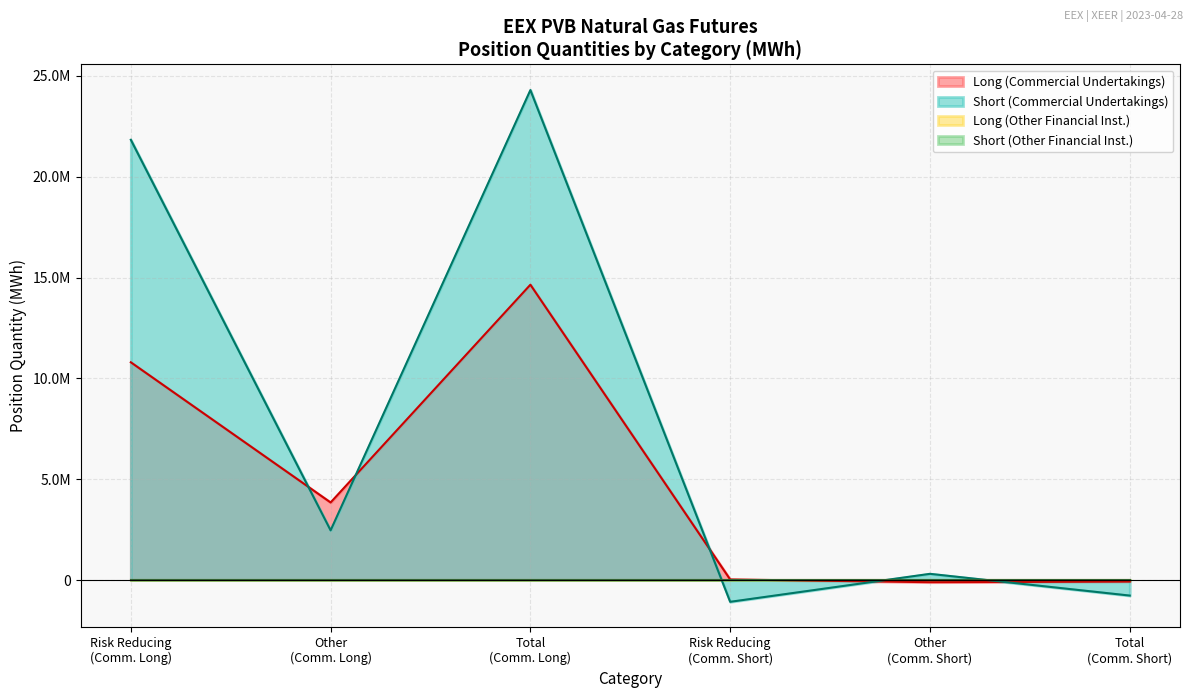

What is the maximum value shown in the chart?

24301370